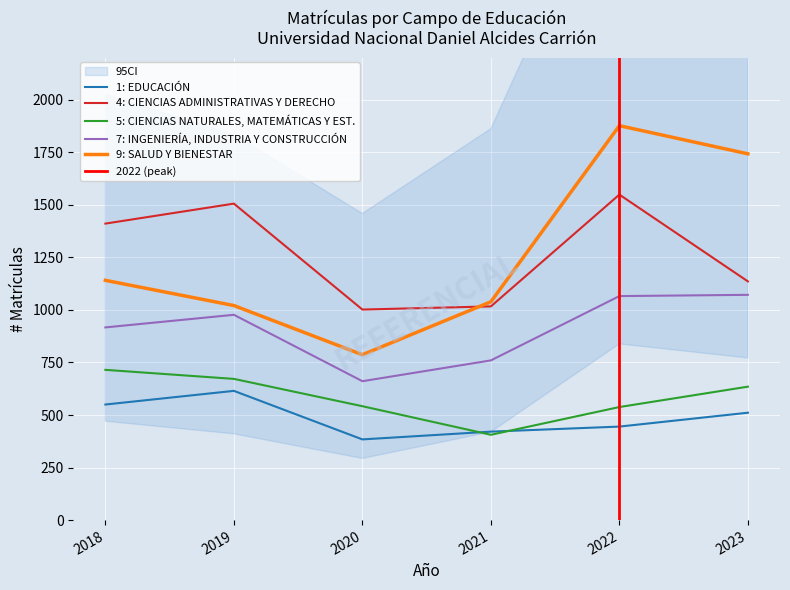

True or false: 9: SALUD Y BIENESTAR and 7: INGENIERÍA, INDUSTRIA Y CONSTRUCCIÓN intersect in this chart.

False